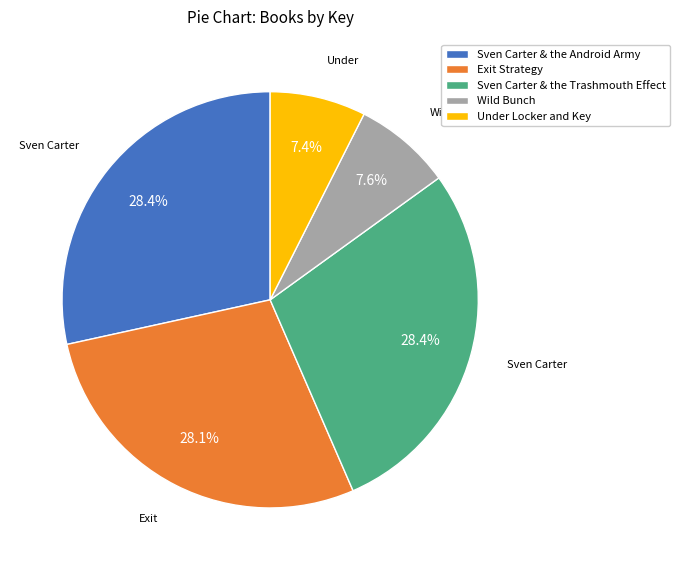

Is there any slice that represents more than half of the pie?

No